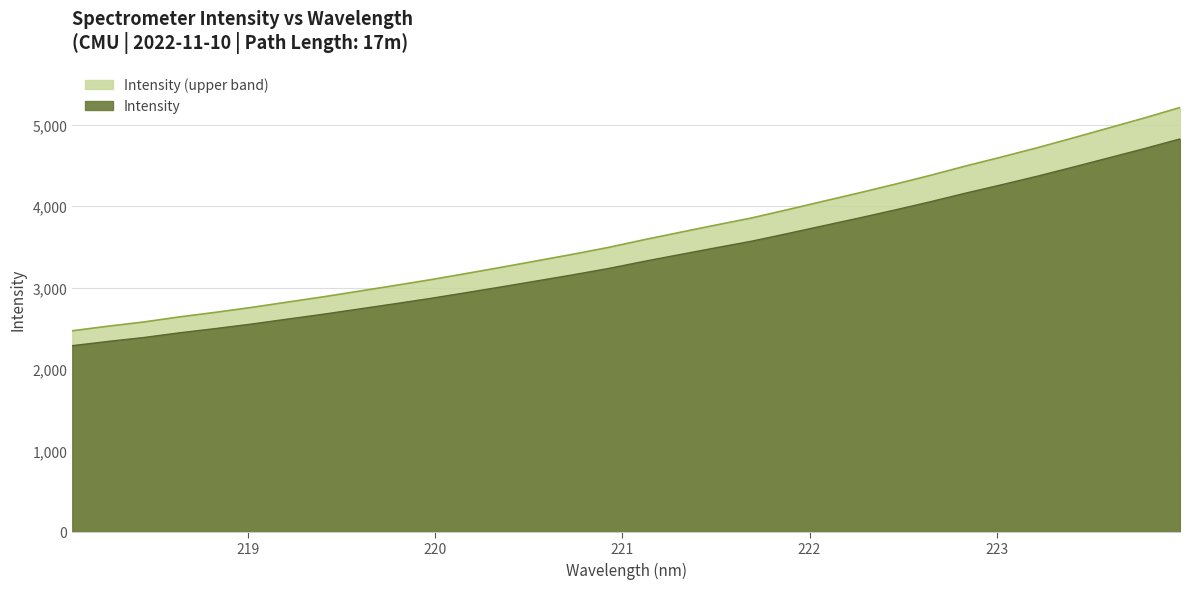

Reading left to right, transcribe all the data shown in this chart.

218.0596=2470.0	218.2508=2526.2	218.442=2578.1	218.6332=2640.6	218.8244=2696.5	219.0156=2756.1	219.2067=2821.4	219.3979=2886.0	219.589=2955.4	219.7801=3024.9	219.9712=3096.0	220.1623=3172.4	220.3533=3250.1	220.5444=3329.8	220.7354=3410.0	220.9264=3494.7	221.1174=3589.4	221.3083=3679.5	221.4993=3768.7	221.6902=3855.9	221.8812=3956.9	222.0721=4060.1	222.263=4162.8	222.4538=4268.9	222.6447=4378.8	222.8355=4494.8	223.0264=4605.0	223.2172=4718.4	223.408=4838.9	223.5987=4961.3	223.7895=5084.4	223.9802=5213.2